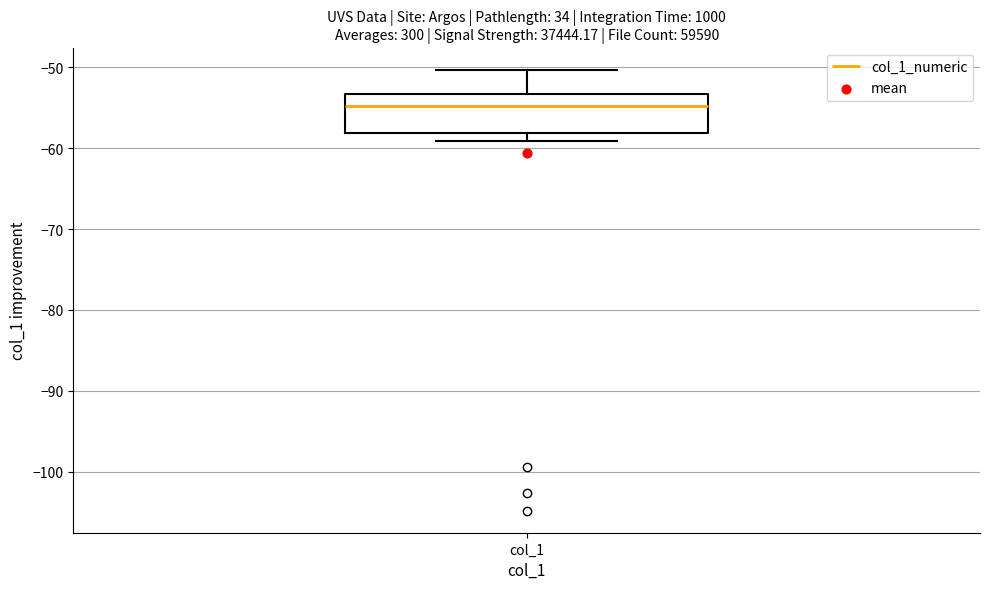

Read this box plot against the y-axis: the position of the median line, the range covered by the box, and the ends of both whiskers. The values are not printed on the chart, so give them approximately, as read against the axis.

median -55, box -58 to -53, whiskers -59 to -50